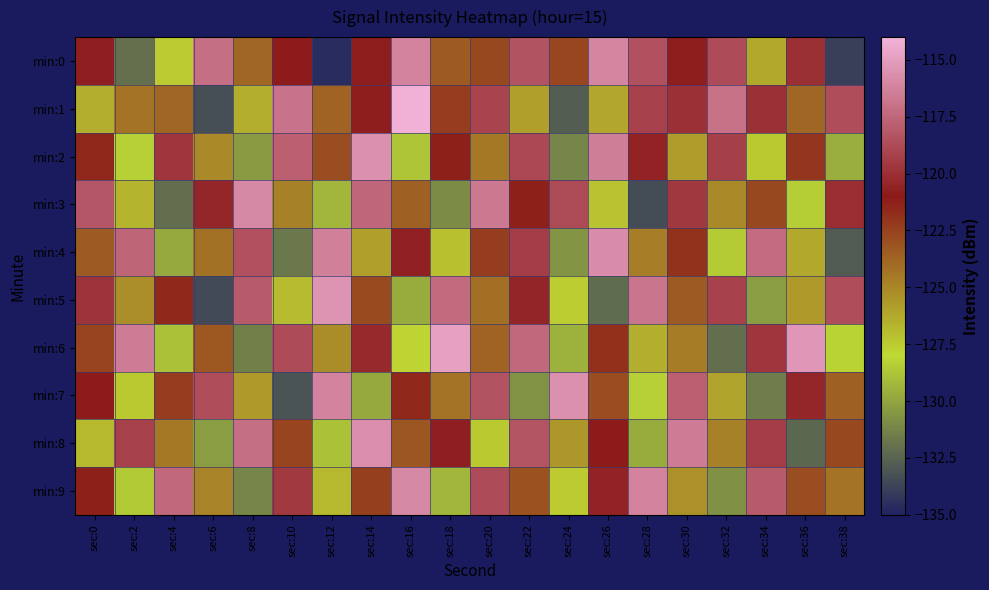

Reading left to right, what are all the values shown in this chart?

min:0: sec:0=-120.8	sec:2=-132.0	sec:4=-127.5	sec:6=-117.1	sec:8=-123.8	sec:10=-120.9	sec:12=-134.6	sec:14=-120.8	sec:16=-116.2	sec:18=-123.4	sec:20=-122.7	sec:22=-118.4	sec:24=-122.7	sec:26=-116.1	sec:28=-118.4	sec:30=-120.8	sec:32=-118.7	sec:34=-126.3	sec:36=-120.0	sec:38=-133.9
min:1: sec:0=-126.4	sec:2=-124.3	sec:4=-123.8	sec:6=-133.3	sec:8=-126.4	sec:10=-116.9	sec:12=-123.7	sec:14=-120.8	sec:16=-114.1	sec:18=-122.3	sec:20=-119.0	sec:22=-125.9	sec:24=-132.8	sec:26=-126.1	sec:28=-119.2	sec:30=-120.0	sec:32=-117.0	sec:34=-119.9	sec:36=-123.8	sec:38=-118.7
min:2: sec:0=-121.5	sec:2=-128.3	sec:4=-119.7	sec:6=-125.1	sec:8=-130.4	sec:10=-117.8	sec:12=-122.9	sec:14=-115.6	sec:16=-128.7	sec:18=-121.3	sec:20=-124.5	sec:22=-118.9	sec:24=-131.2	sec:26=-116.4	sec:28=-120.6	sec:30=-125.8	sec:32=-119.3	sec:34=-127.4	sec:36=-122.1	sec:38=-129.6
min:3: sec:0=-118.2	sec:2=-126.7	sec:4=-132.1	sec:6=-120.4	sec:8=-115.9	sec:10=-124.8	sec:12=-129.3	sec:14=-117.5	sec:16=-123.6	sec:18=-130.9	sec:20=-116.7	sec:22=-121.3	sec:24=-118.8	sec:26=-127.2	sec:28=-133.4	sec:30=-119.6	sec:32=-125.1	sec:34=-122.7	sec:36=-128.4	sec:38=-120.1
min:4: sec:0=-123.4	sec:2=-117.6	sec:4=-129.8	sec:6=-124.2	sec:8=-118.5	sec:10=-131.7	sec:12=-116.3	sec:14=-125.9	sec:16=-120.7	sec:18=-127.1	sec:20=-122.3	sec:22=-119.4	sec:24=-130.6	sec:26=-115.8	sec:28=-124.7	sec:30=-121.9	sec:32=-128.5	sec:34=-117.2	sec:36=-126.3	sec:38=-132.8
min:5: sec:0=-119.8	sec:2=-125.3	sec:4=-121.6	sec:6=-133.5	sec:8=-118.1	sec:10=-126.9	sec:12=-115.4	sec:14=-122.8	sec:16=-129.7	sec:18=-117.3	sec:20=-124.1	sec:22=-120.5	sec:24=-127.6	sec:26=-132.2	sec:28=-116.8	sec:30=-123.4	sec:32=-119.1	sec:34=-130.3	sec:36=-125.7	sec:38=-118.6
min:6: sec:0=-122.6	sec:2=-116.5	sec:4=-128.9	sec:6=-123.3	sec:8=-131.4	sec:10=-118.7	sec:12=-125.2	sec:14=-120.3	sec:16=-127.8	sec:18=-114.9	sec:20=-123.7	sec:22=-117.4	sec:24=-129.5	sec:26=-121.8	sec:28=-126.4	sec:30=-124.6	sec:32=-132.1	sec:34=-119.7	sec:36=-115.3	sec:38=-128.2
min:7: sec:0=-120.9	sec:2=-127.4	sec:4=-122.3	sec:6=-118.6	sec:8=-125.7	sec:10=-133.1	sec:12=-116.2	sec:14=-129.8	sec:16=-121.5	sec:18=-124.3	sec:20=-118.4	sec:22=-130.7	sec:24=-115.6	sec:26=-122.9	sec:28=-128.3	sec:30=-117.8	sec:32=-126.1	sec:34=-131.5	sec:36=-120.4	sec:38=-123.6
min:8: sec:0=-126.8	sec:2=-119.2	sec:4=-124.5	sec:6=-130.3	sec:8=-117.1	sec:10=-122.6	sec:12=-128.9	sec:14=-115.7	sec:16=-123.2	sec:18=-120.8	sec:20=-127.4	sec:22=-118.3	sec:24=-125.6	sec:26=-121.1	sec:28=-129.7	sec:30=-116.5	sec:32=-124.8	sec:34=-119.4	sec:36=-132.3	sec:38=-122.7
min:9: sec:0=-121.3	sec:2=-128.6	sec:4=-117.4	sec:6=-124.9	sec:8=-131.2	sec:10=-119.5	sec:12=-126.8	sec:14=-122.4	sec:16=-115.9	sec:18=-129.3	sec:20=-118.7	sec:22=-123.1	sec:24=-127.5	sec:26=-120.6	sec:28=-116.2	sec:30=-125.4	sec:32=-130.8	sec:34=-118.1	sec:36=-122.9	sec:38=-124.3